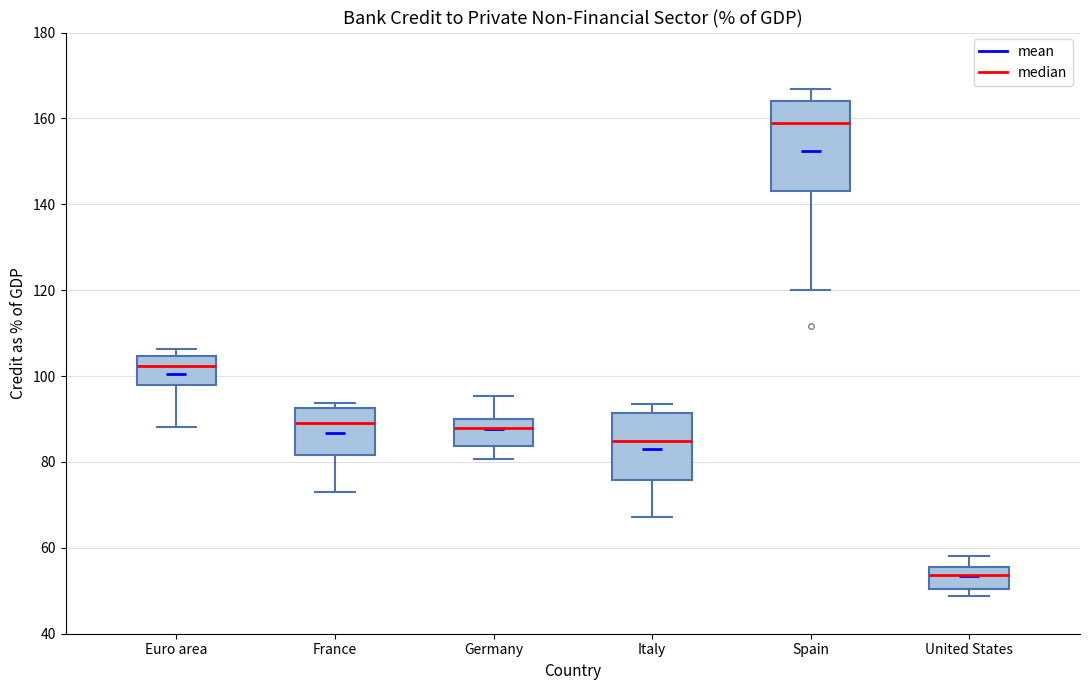

Reading left to right, read every box against the y-axis: the position of its median line, the range the box covers, and the ends of its whiskers. The values are not printed on the chart, so give them approximately, as read against the axis.

Euro area: median 102, box 98 to 104, whiskers 88 to 106
France: median 90, box 82 to 92, whiskers 74 to 94
Germany: median 88, box 84 to 90, whiskers 80 to 96
Italy: median 84, box 76 to 92, whiskers 68 to 94
Spain: median 158, box 144 to 164, whiskers 120 to 166
United States: median 54, box 50 to 56, whiskers 48 to 58